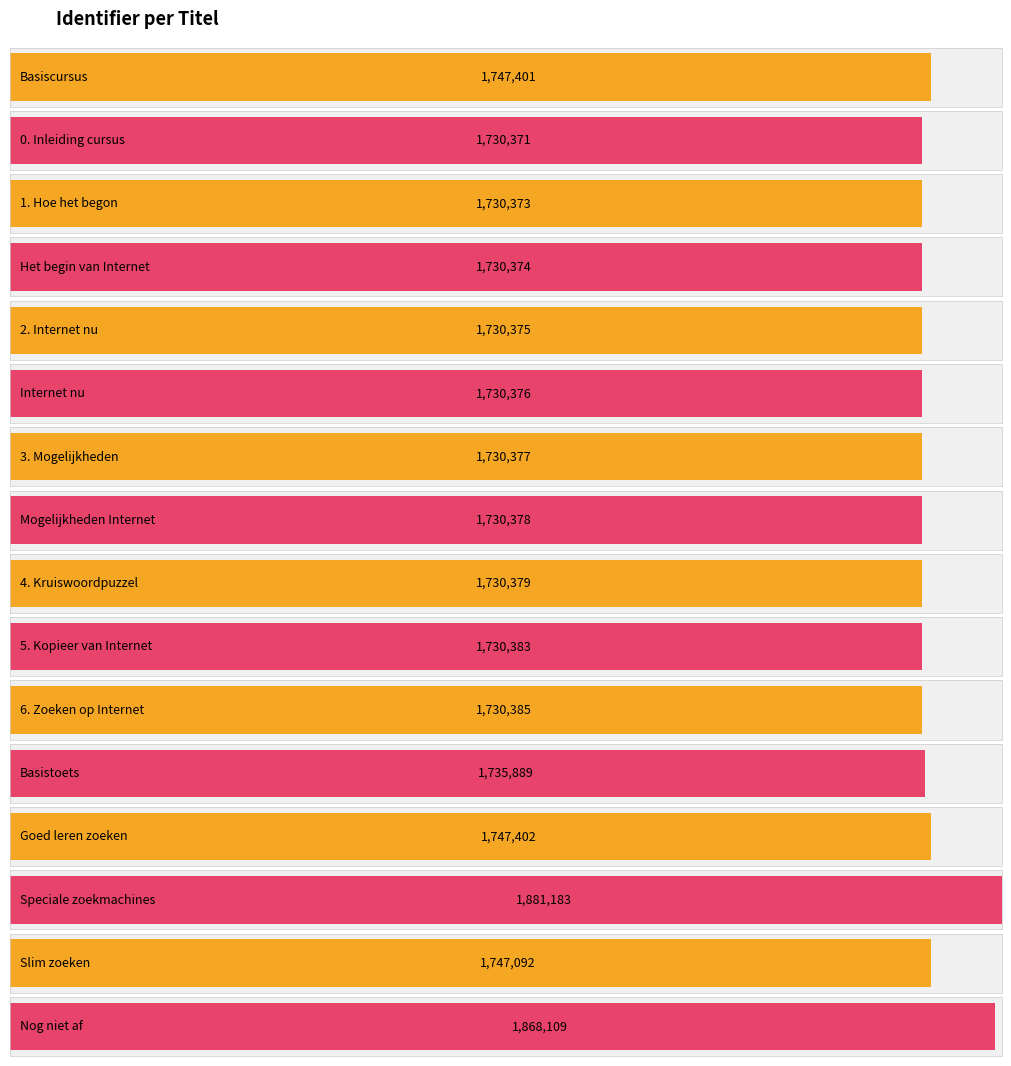

What is the value of the 7th bar from the left?

1730377